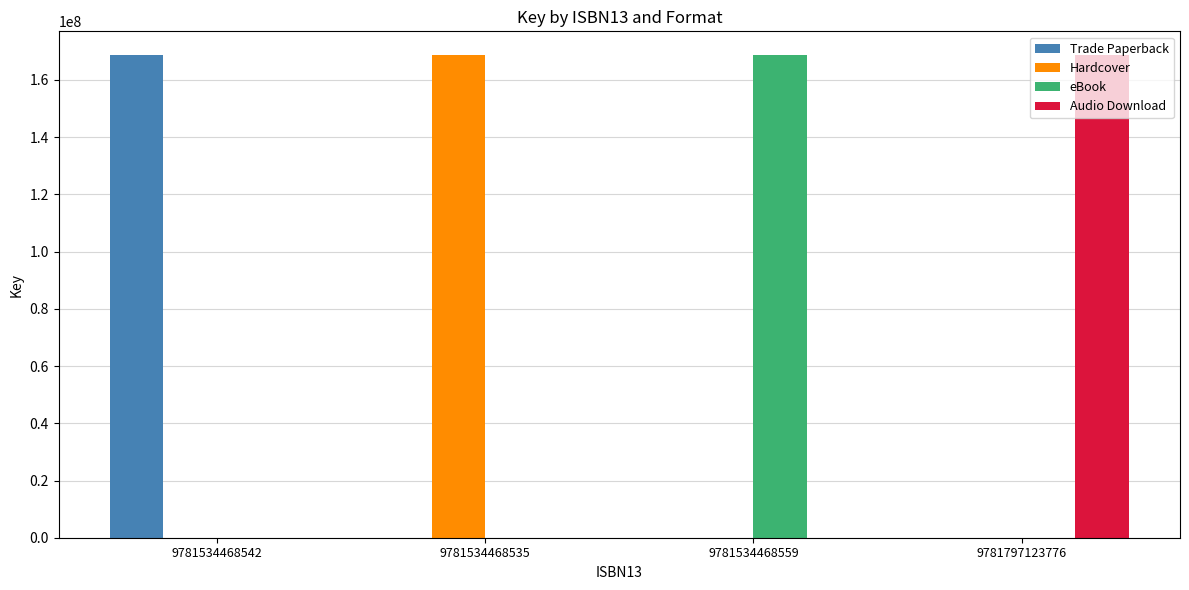

What is the sum of the Trade Paperback values at 9781534468542 and 9781797123776?

168569392